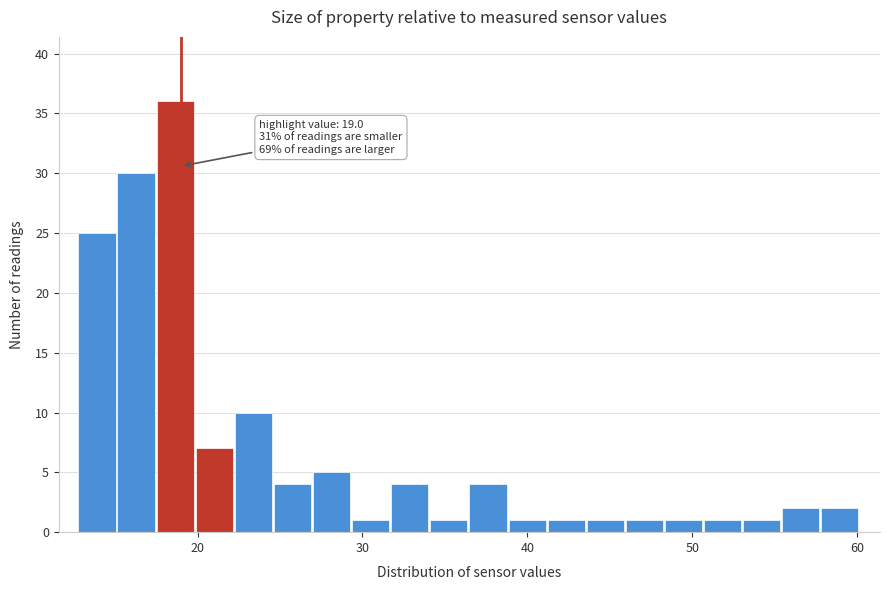

Around what value on the x-axis is the tallest bar? Give the approximate position of its centre, as read against the axis.

19